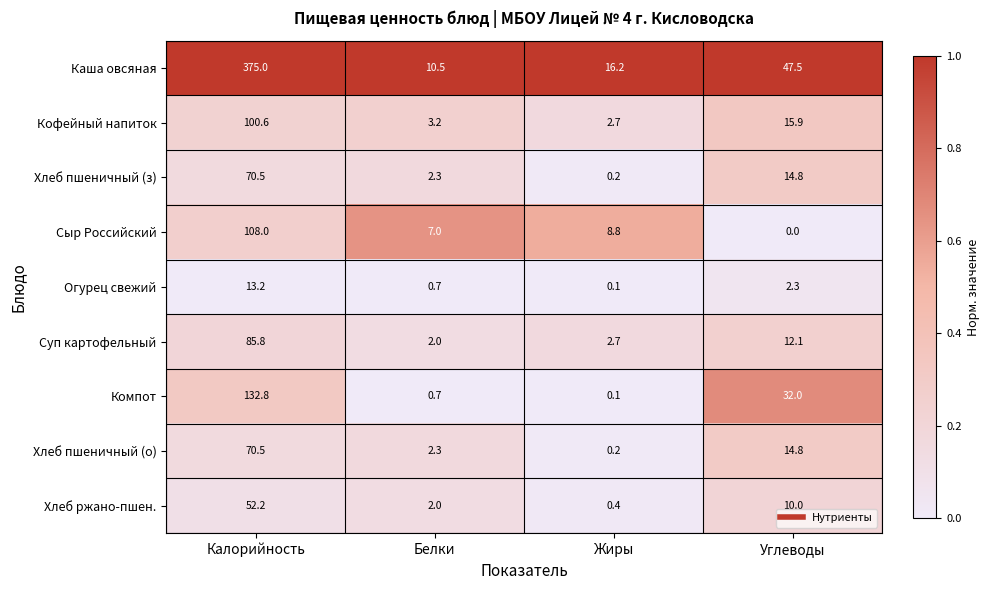

What is the difference between the second highest and second lowest values in the Хлеб пшеничный (з) series?

12.5